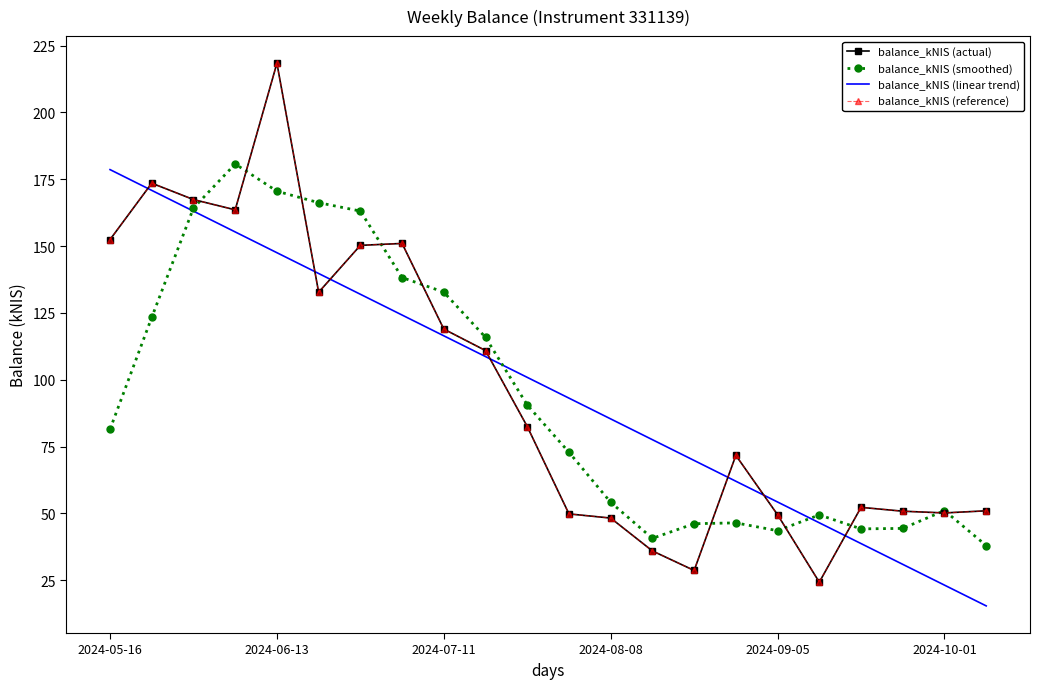

Reading left to right, list all the values displayed in this chart.

balance_kNIS (actual): 152.4	173.5	167.4	163.6	218.4	132.7	150.3	151.0	119.0	110.9	82.5	49.8	48.3	36.0	28.7	71.7	49.5	24.3	52.3	50.8	50.2	51.0
balance_kNIS (smoothed): 81.5	123.3	164.2	180.7	170.5	166.2	163.1	138.2	132.8	115.8	90.6	72.9	54.1	40.7	46.2	46.5	43.6	49.5	44.2	44.4	51.1	38.0
balance_kNIS (linear trend): 178.6	170.8	163.1	155.3	147.5	139.7	132.0	124.2	116.4	108.7	100.9	93.1	85.4	77.6	69.8	62.0	54.3	46.5	38.7	31.0	23.2	15.4
balance_kNIS (reference): 152.4	173.5	167.4	163.6	218.4	132.7	150.3	151.0	119.0	110.9	82.5	49.8	48.3	36.0	28.7	71.7	49.5	24.3	52.3	50.8	50.2	51.0